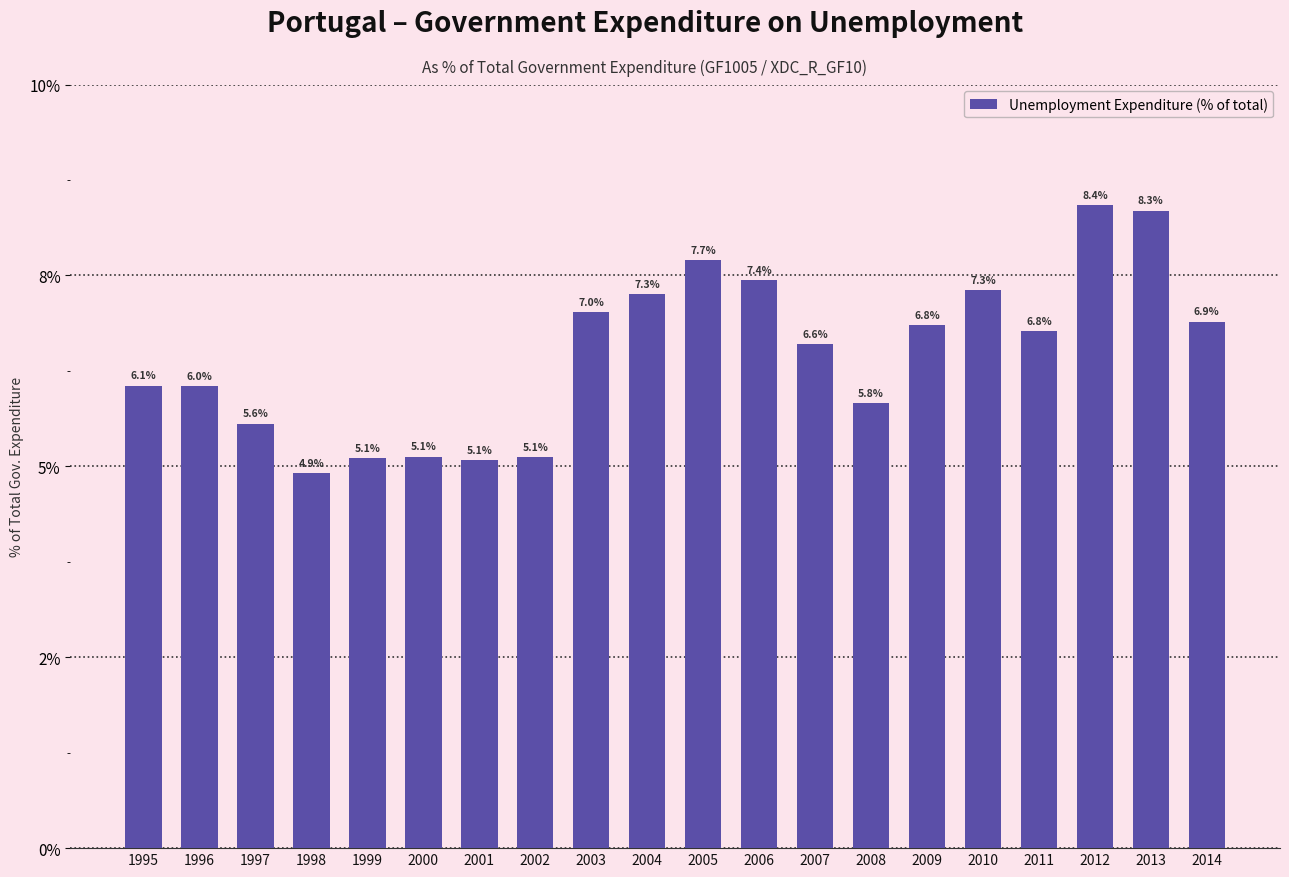

What is the difference between the maximum and second lowest values?

3.3